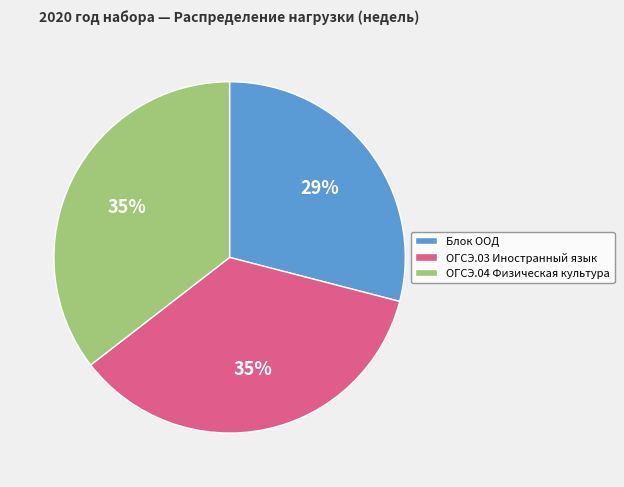

To the nearest percent, what is the combined percentage of ОГСЭ.03 Иностранный язык and Блок ООД?

65%